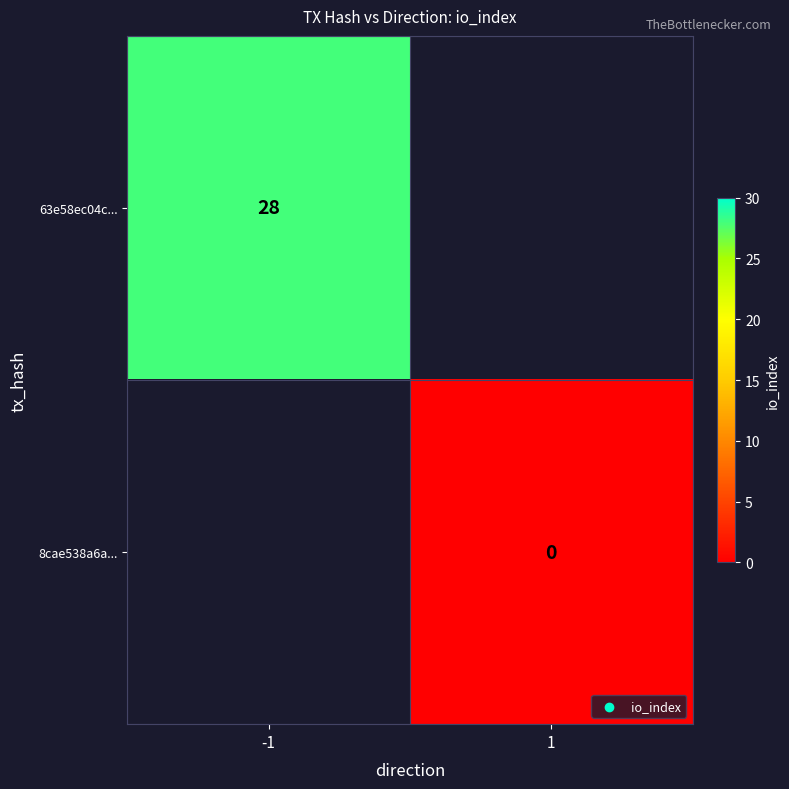

Is the value of 8cae538a6a... at 1 greater than the value of 63e58ec04c... at -1?

No